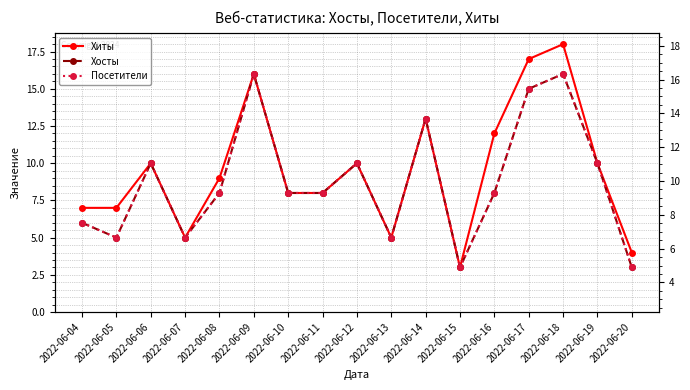

Is this an area chart (filled region under the line)?

No